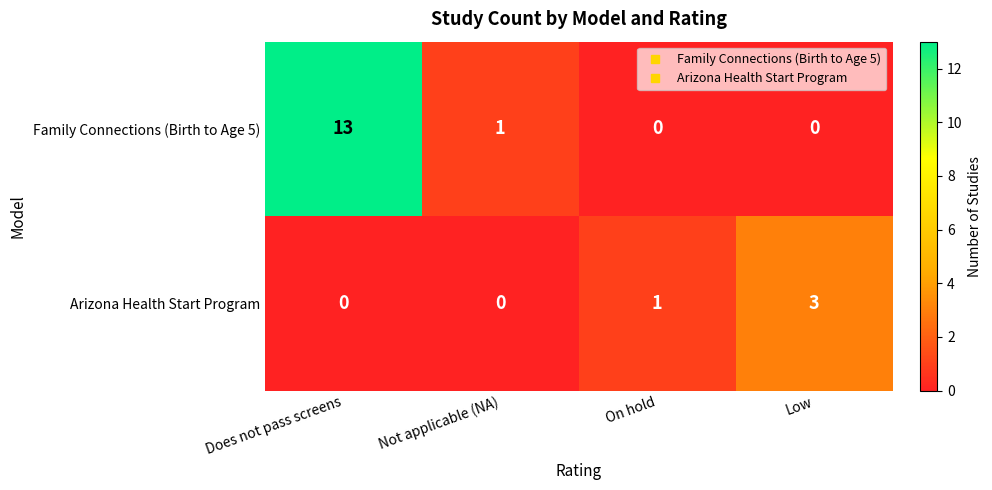

Which series has the widest spread of values?

Family Connections (Birth to Age 5)